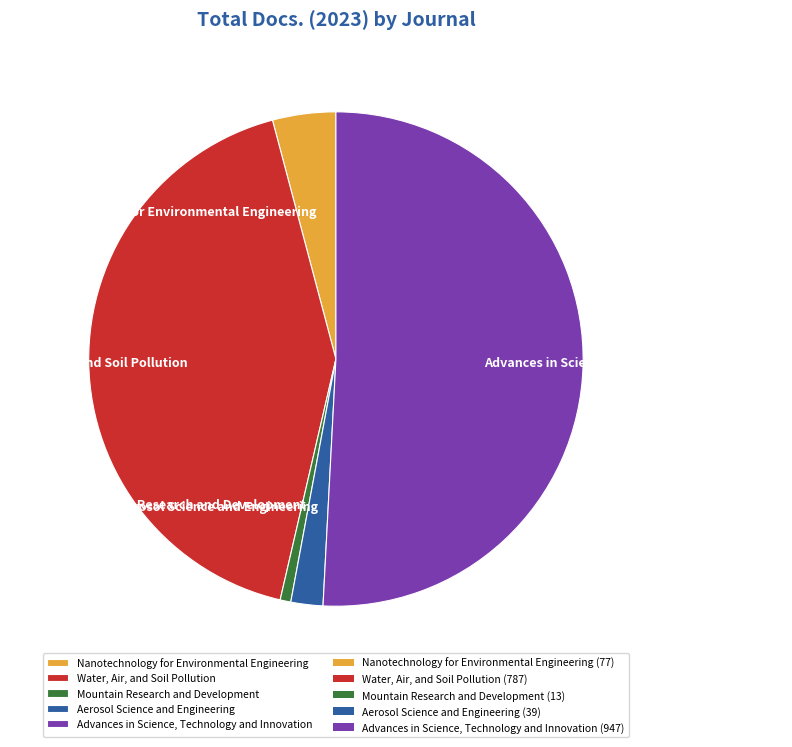

Count the number of slices in the pie.

5